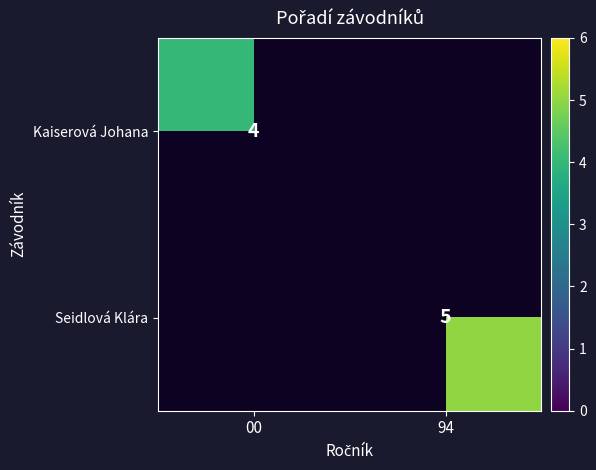

What is the minimum value shown in the chart?

4.0